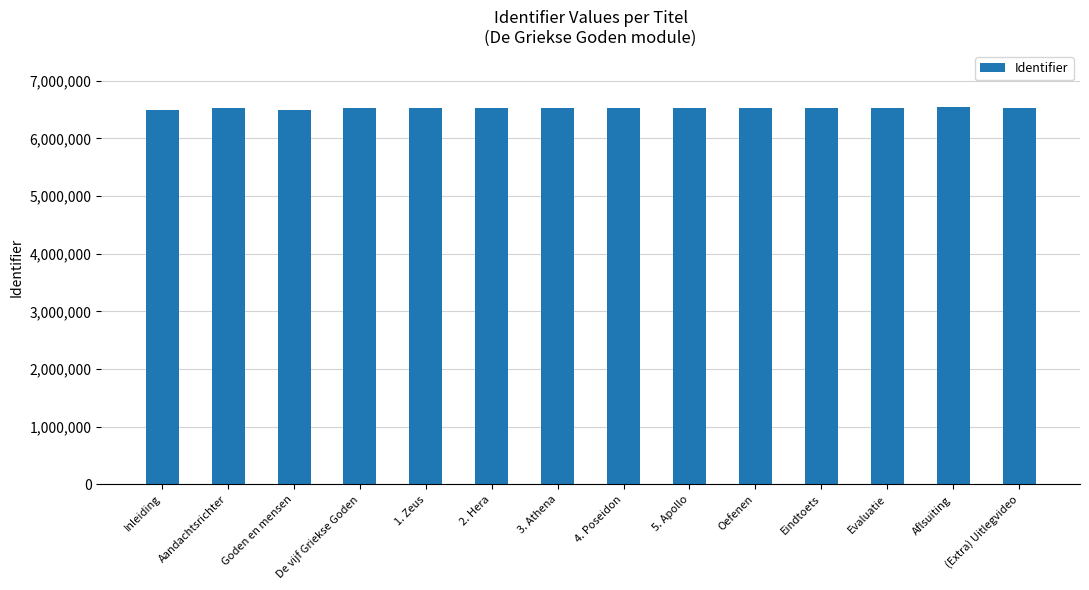

Are the bars horizontal?

No